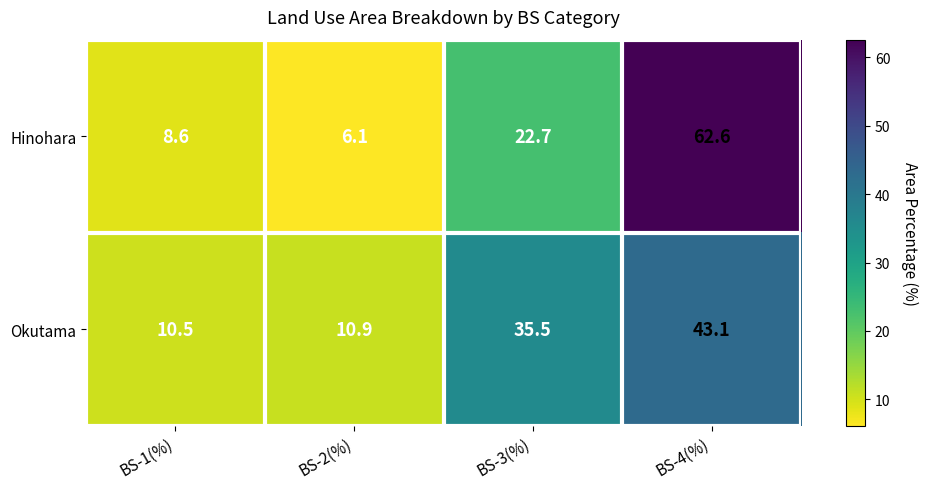

What is the difference between the highest and lowest values at BS-2(%)?

4.8